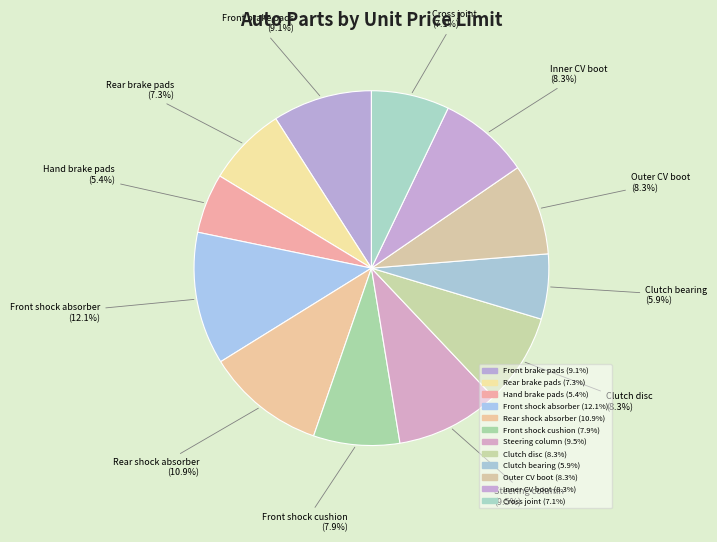

Count the number of slices in the pie.

12